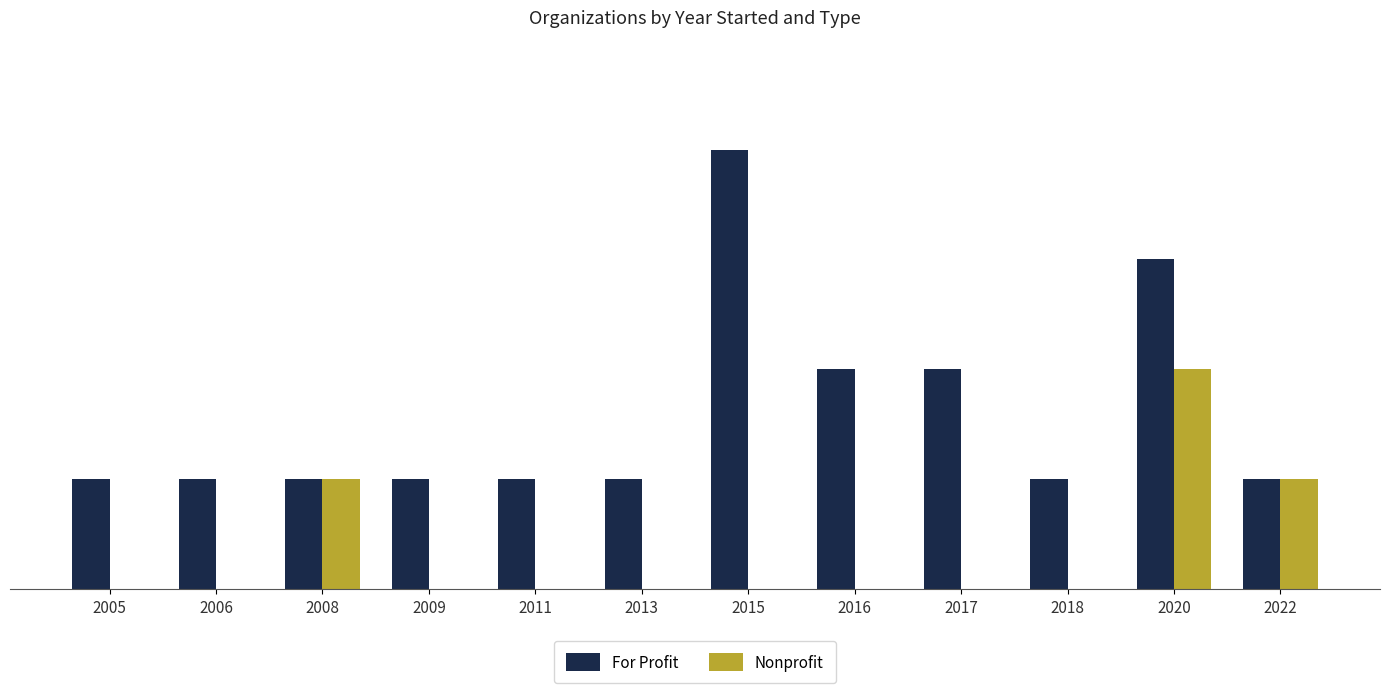

Which series has the largest total across all categories?

For Profit